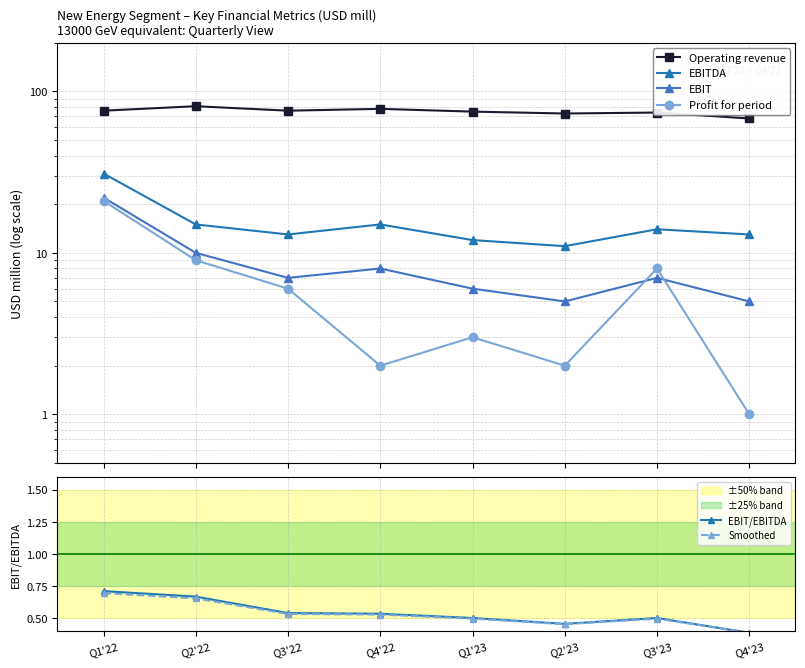

At which category does EBITDA reach its first local valley?

Q3'22